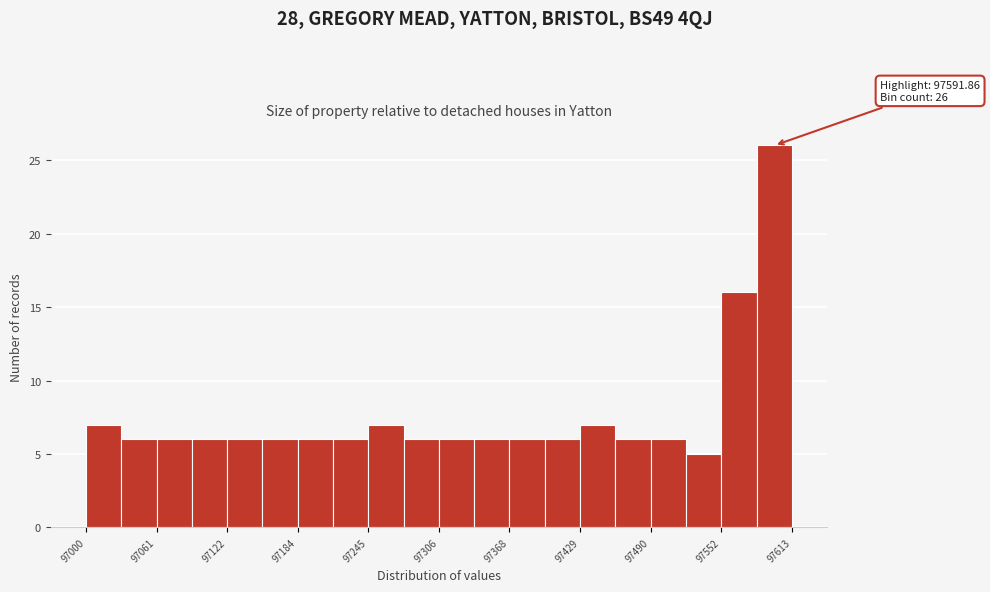

Read against the x-axis, roughly where is the centre of the tallest bar?

97600